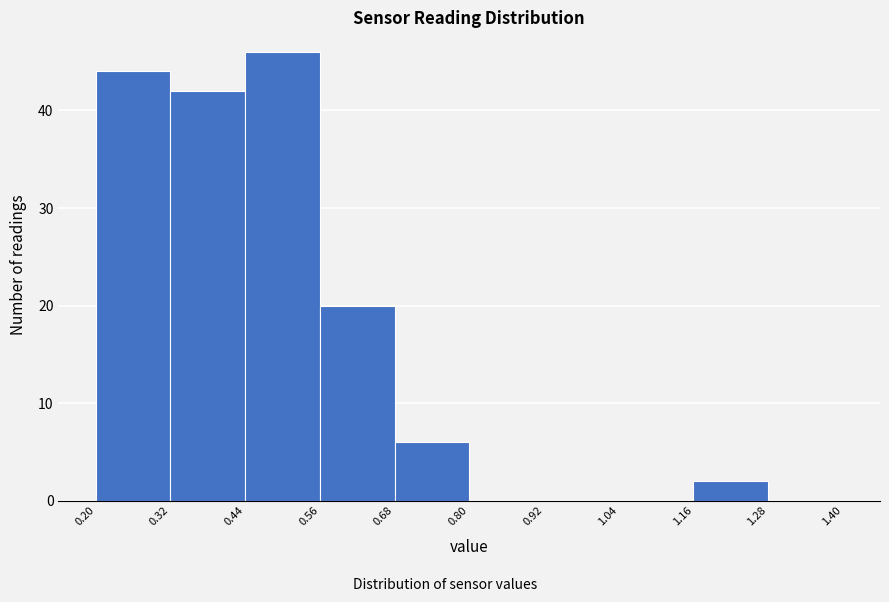

Which range on the x-axis has the tallest bar?

0.44 to 0.56